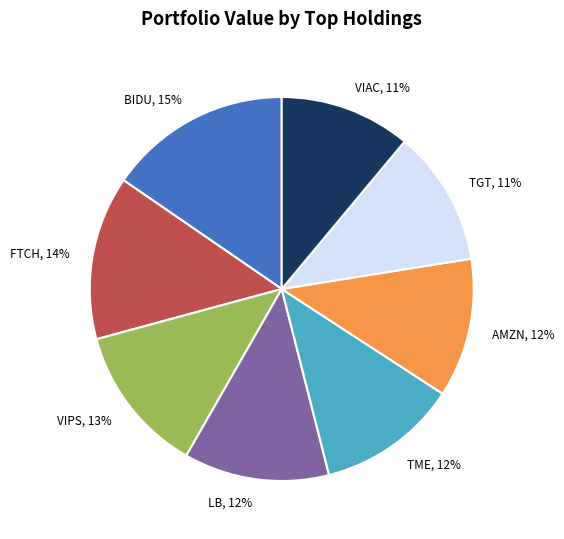

To the nearest percent, what percentage of the pie is VIAC, 11%?

11%